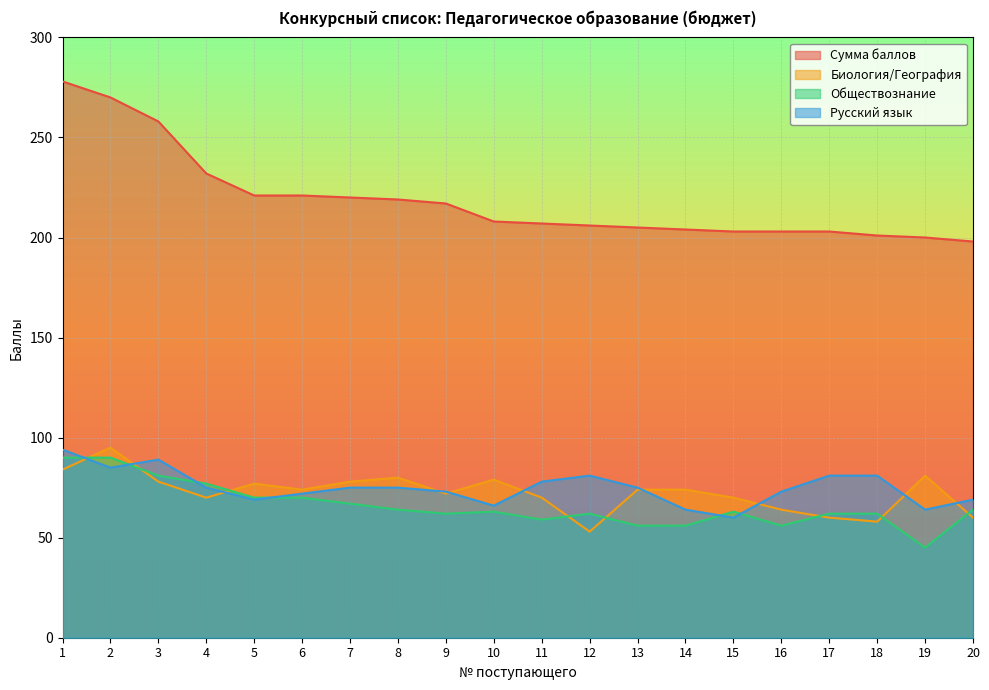

What is the difference between the maximum and second lowest values in the Русский язык series?

30